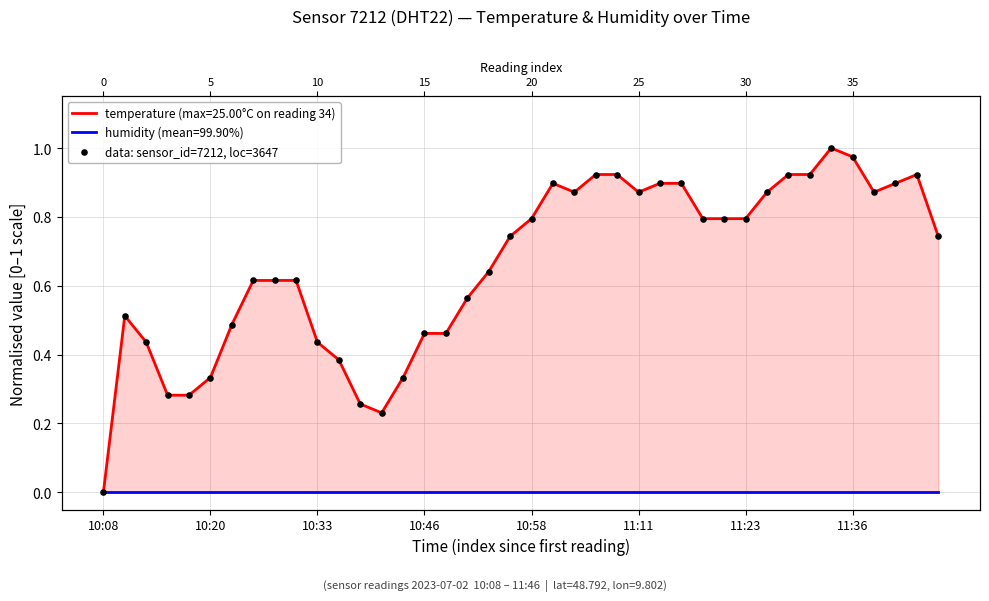

What is the change in value from 13 to 36?

+0.6